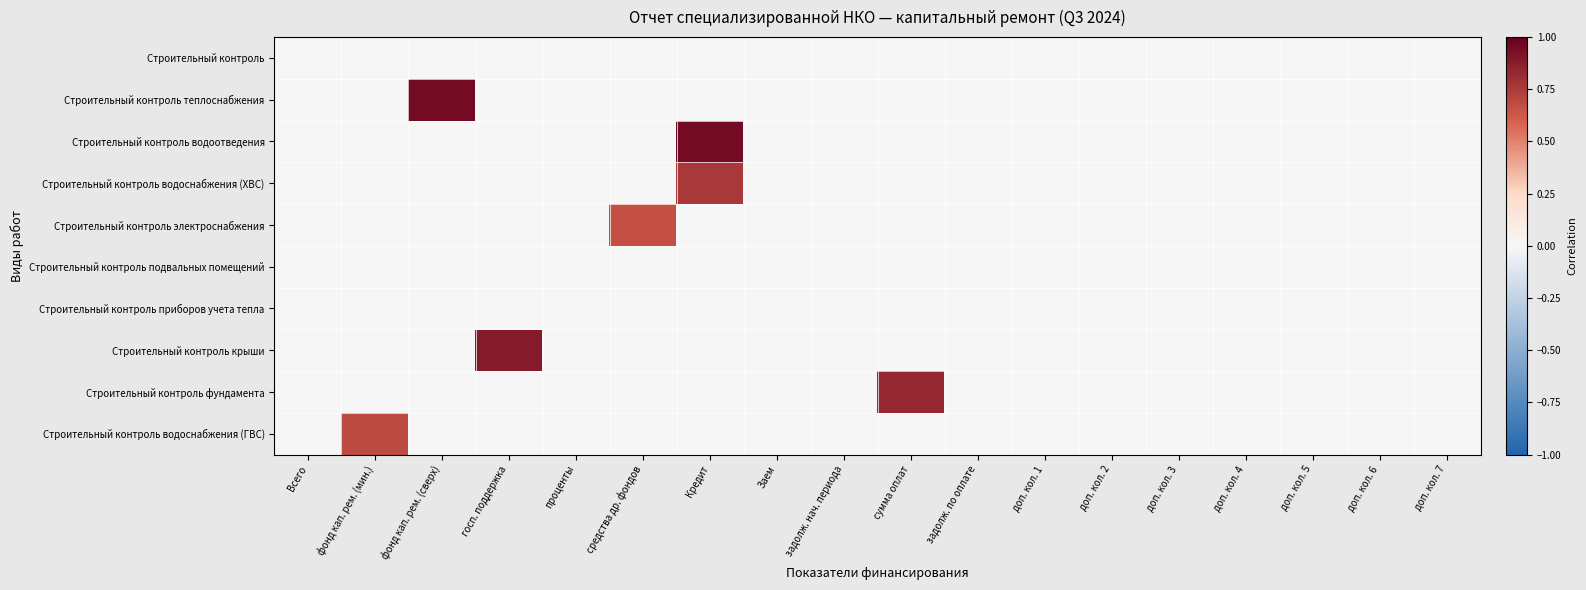

Reading left to right, list all the values displayed in this chart.

Строительный контроль: Всего=0.0	фонд кап. рем. (мин.)=0.0	фонд кап. рем. (сверх)=0.0	госп. поддержка=0.0	проценты=0.0	средства др. фондов=0.0	Кредит=0.0	Заем=0.0	задолж. нач. периода=0.0	сумма оплат=0.0	задолж. по оплате=0.0	доп. кол. 1=0.0	доп. кол. 2=0.0	доп. кол. 3=0.0	доп. кол. 4=0.0	доп. кол. 5=0.0	доп. кол. 6=0.0	доп. кол. 7=0.0
Строительный контроль теплоснабжения: Всего=0.0	фонд кап. рем. (мин.)=0.0	фонд кап. рем. (сверх)=0.9	госп. поддержка=0.0	проценты=0.0	средства др. фондов=0.0	Кредит=0.0	Заем=0.0	задолж. нач. периода=0.0	сумма оплат=0.0	задолж. по оплате=0.0	доп. кол. 1=0.0	доп. кол. 2=0.0	доп. кол. 3=0.0	доп. кол. 4=0.0	доп. кол. 5=0.0	доп. кол. 6=0.0	доп. кол. 7=0.0
Строительный контроль водоотведения: Всего=0.0	фонд кап. рем. (мин.)=0.0	фонд кап. рем. (сверх)=0.0	госп. поддержка=0.0	проценты=0.0	средства др. фондов=0.0	Кредит=0.9	Заем=0.0	задолж. нач. периода=0.0	сумма оплат=0.0	задолж. по оплате=0.0	доп. кол. 1=0.0	доп. кол. 2=0.0	доп. кол. 3=0.0	доп. кол. 4=0.0	доп. кол. 5=0.0	доп. кол. 6=0.0	доп. кол. 7=0.0
Строительный контроль водоснабжения (ХВС): Всего=0.0	фонд кап. рем. (мин.)=0.0	фонд кап. рем. (сверх)=0.0	госп. поддержка=0.0	проценты=0.0	средства др. фондов=0.0	Кредит=0.8	Заем=0.0	задолж. нач. периода=0.0	сумма оплат=0.0	задолж. по оплате=0.0	доп. кол. 1=0.0	доп. кол. 2=0.0	доп. кол. 3=0.0	доп. кол. 4=0.0	доп. кол. 5=0.0	доп. кол. 6=0.0	доп. кол. 7=0.0
Строительный контроль электроснабжения: Всего=0.0	фонд кап. рем. (мин.)=0.0	фонд кап. рем. (сверх)=0.0	госп. поддержка=0.0	проценты=0.0	средства др. фондов=0.7	Кредит=0.0	Заем=0.0	задолж. нач. периода=0.0	сумма оплат=0.0	задолж. по оплате=0.0	доп. кол. 1=0.0	доп. кол. 2=0.0	доп. кол. 3=0.0	доп. кол. 4=0.0	доп. кол. 5=0.0	доп. кол. 6=0.0	доп. кол. 7=0.0
Строительный контроль подвальных помещений: Всего=0.0	фонд кап. рем. (мин.)=0.0	фонд кап. рем. (сверх)=0.0	госп. поддержка=0.0	проценты=0.0	средства др. фондов=0.0	Кредит=0.0	Заем=0.0	задолж. нач. периода=0.0	сумма оплат=0.0	задолж. по оплате=0.0	доп. кол. 1=0.0	доп. кол. 2=0.0	доп. кол. 3=0.0	доп. кол. 4=0.0	доп. кол. 5=0.0	доп. кол. 6=0.0	доп. кол. 7=0.0
Строительный контроль приборов учета тепла: Всего=0.0	фонд кап. рем. (мин.)=0.0	фонд кап. рем. (сверх)=0.0	госп. поддержка=0.0	проценты=0.0	средства др. фондов=0.0	Кредит=0.0	Заем=0.0	задолж. нач. периода=0.0	сумма оплат=0.0	задолж. по оплате=0.0	доп. кол. 1=0.0	доп. кол. 2=0.0	доп. кол. 3=0.0	доп. кол. 4=0.0	доп. кол. 5=0.0	доп. кол. 6=0.0	доп. кол. 7=0.0
Строительный контроль крыши: Всего=0.0	фонд кап. рем. (мин.)=0.0	фонд кап. рем. (сверх)=0.0	госп. поддержка=0.9	проценты=0.0	средства др. фондов=0.0	Кредит=0.0	Заем=0.0	задолж. нач. периода=0.0	сумма оплат=0.0	задолж. по оплате=0.0	доп. кол. 1=0.0	доп. кол. 2=0.0	доп. кол. 3=0.0	доп. кол. 4=0.0	доп. кол. 5=0.0	доп. кол. 6=0.0	доп. кол. 7=0.0
Строительный контроль фундамента: Всего=0.0	фонд кап. рем. (мин.)=0.0	фонд кап. рем. (сверх)=0.0	госп. поддержка=0.0	проценты=0.0	средства др. фондов=0.0	Кредит=0.0	Заем=0.0	задолж. нач. периода=0.0	сумма оплат=0.8	задолж. по оплате=0.0	доп. кол. 1=0.0	доп. кол. 2=0.0	доп. кол. 3=0.0	доп. кол. 4=0.0	доп. кол. 5=0.0	доп. кол. 6=0.0	доп. кол. 7=0.0
Строительный контроль водоснабжения (ГВС): Всего=0.0	фонд кап. рем. (мин.)=0.7	фонд кап. рем. (сверх)=0.0	госп. поддержка=0.0	проценты=0.0	средства др. фондов=0.0	Кредит=0.0	Заем=0.0	задолж. нач. периода=0.0	сумма оплат=0.0	задолж. по оплате=0.0	доп. кол. 1=0.0	доп. кол. 2=0.0	доп. кол. 3=0.0	доп. кол. 4=0.0	доп. кол. 5=0.0	доп. кол. 6=0.0	доп. кол. 7=0.0